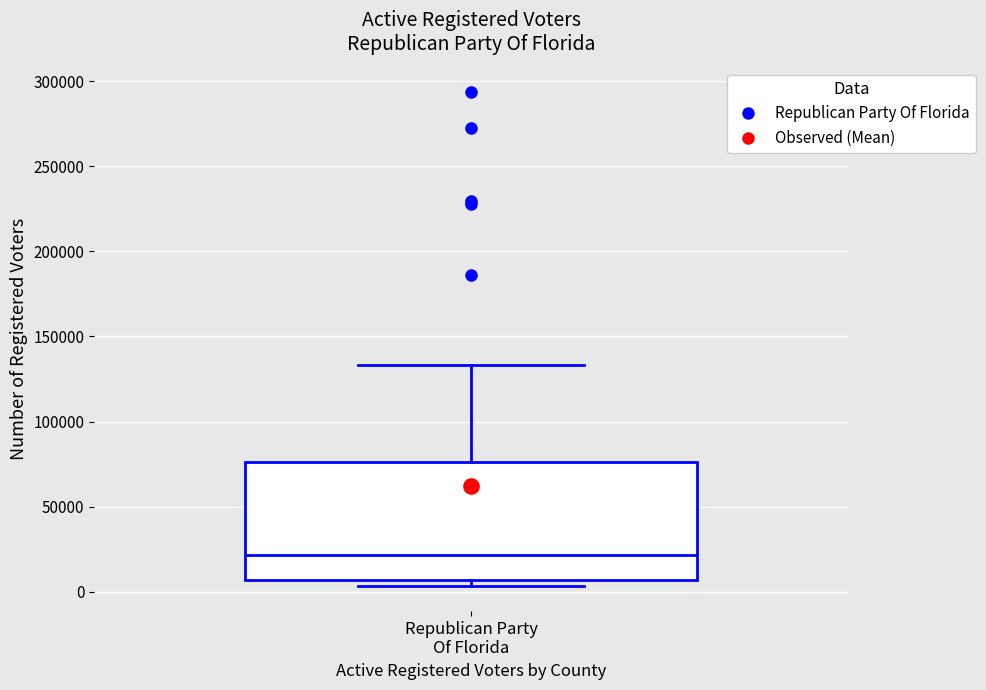

Read this box plot against the y-axis: the position of the median line, the range covered by the box, and the ends of both whiskers. The values are not printed on the chart, so give them approximately, as read against the axis.

median 20000, box 5000 to 75000, whiskers 5000 (just below the box's lower edge) to 135000